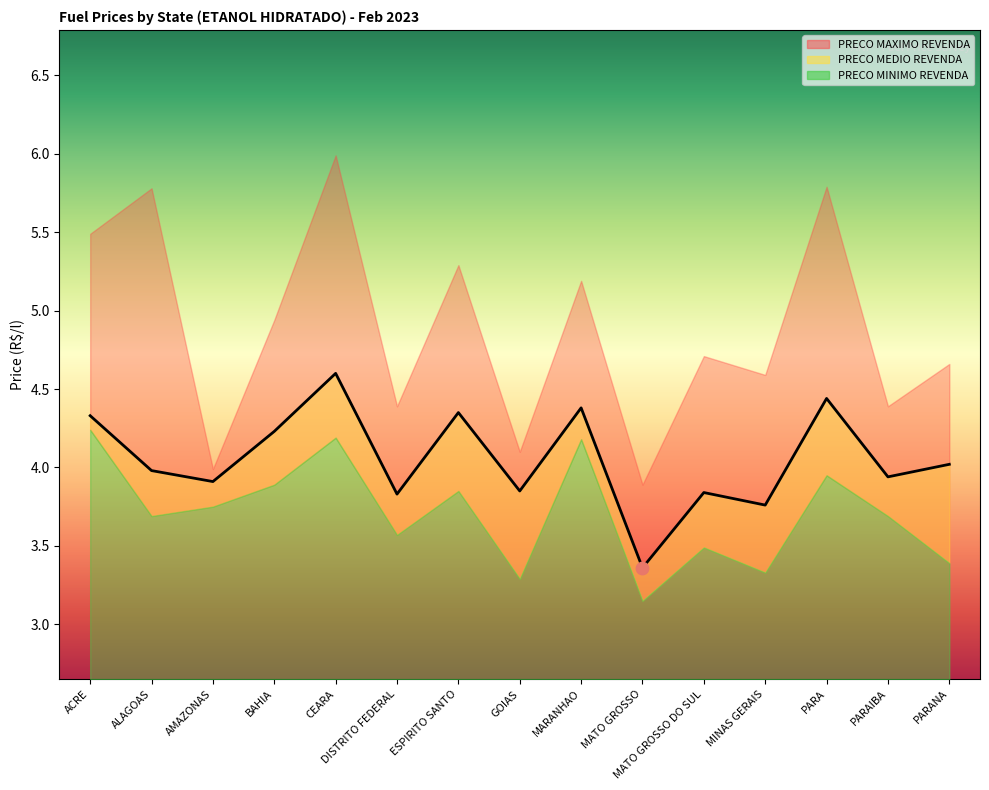

What are all the series names shown in the legend?

PRECO MEDIO REVENDA, PRECO MINIMO REVENDA, PRECO MAXIMO REVENDA